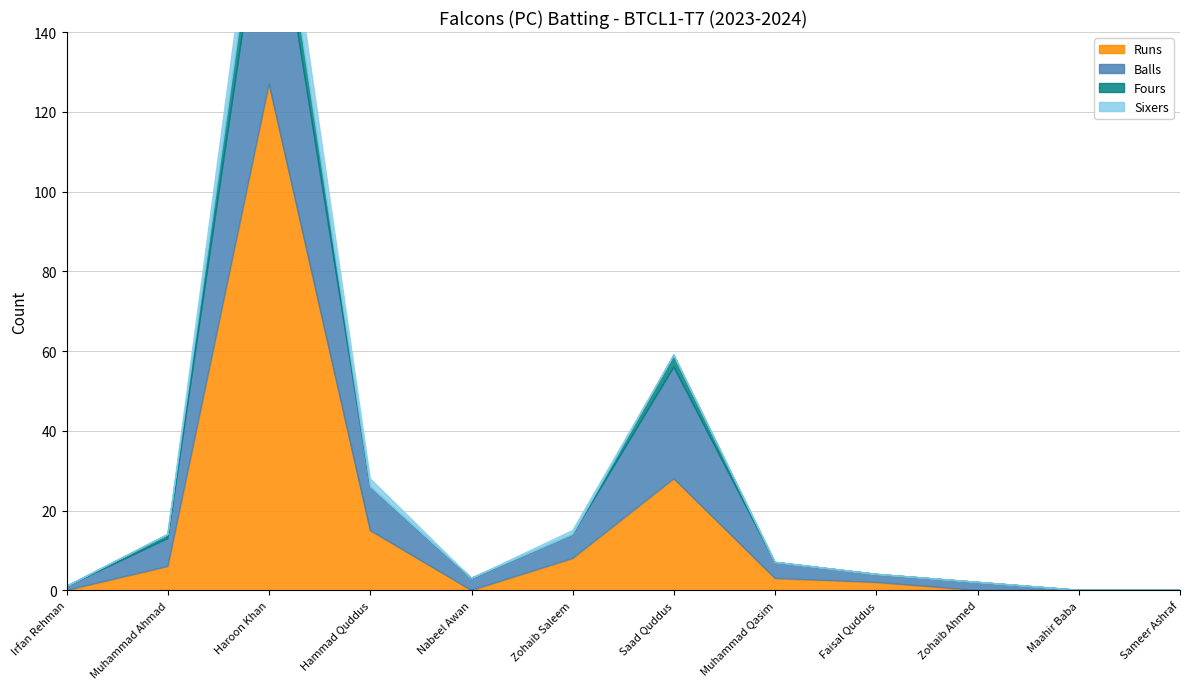

True or false: Runs and Sixers intersect in this chart.

False